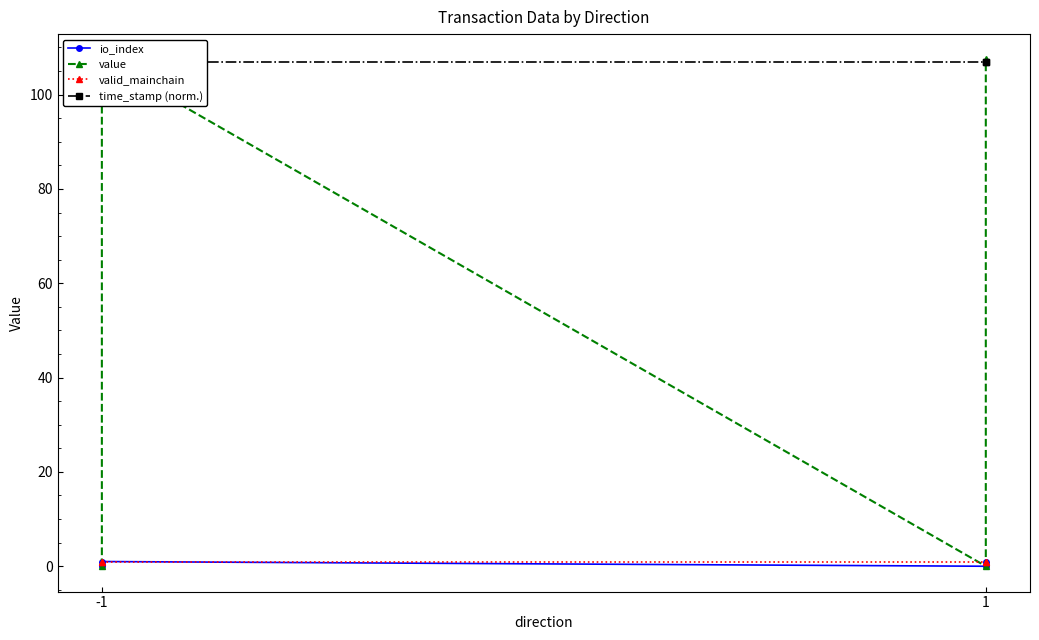

At which category is the sum across all series the highest?

-1